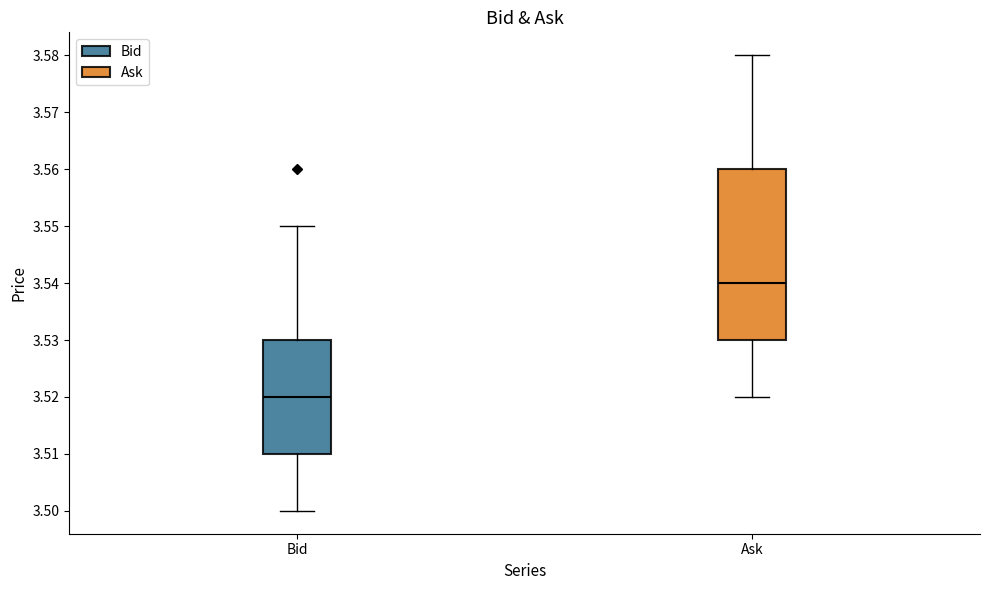

Comparing the boxes themselves (not the whiskers), which one is the tallest?

Ask